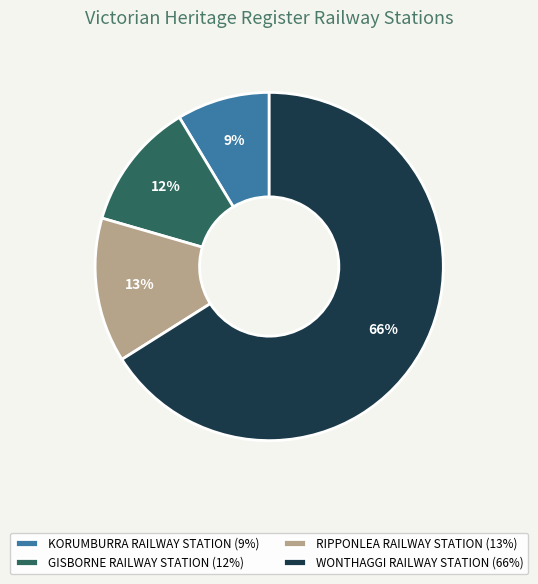

What is the largest slice in the pie chart?

WONTHAGGI RAILWAY STATION (66%)